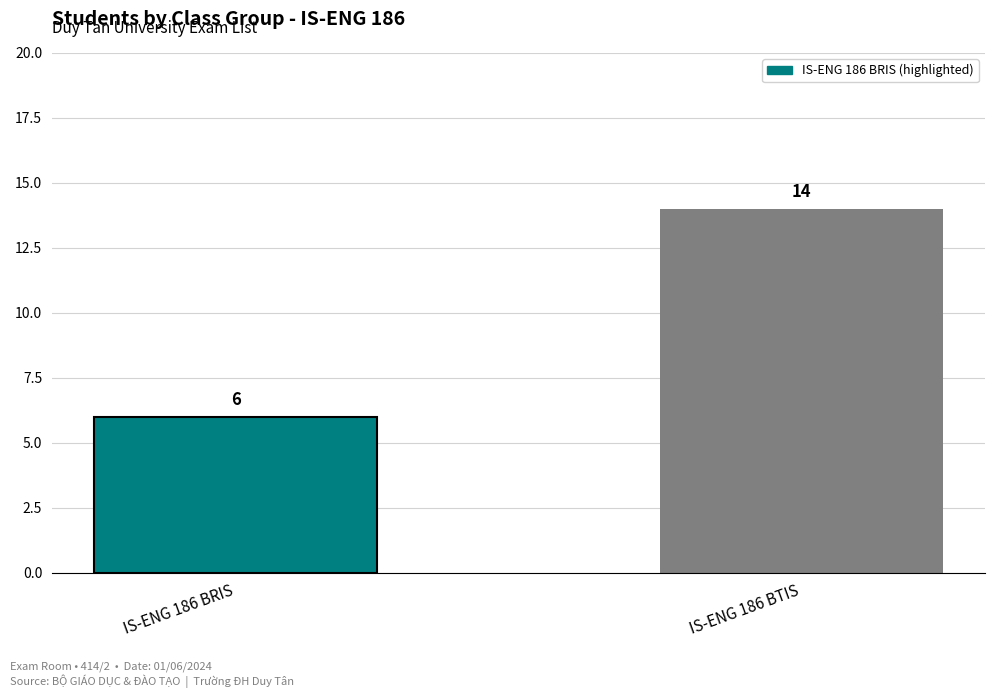

The value at IS-ENG 186 BRIS is 4. True or false?

False